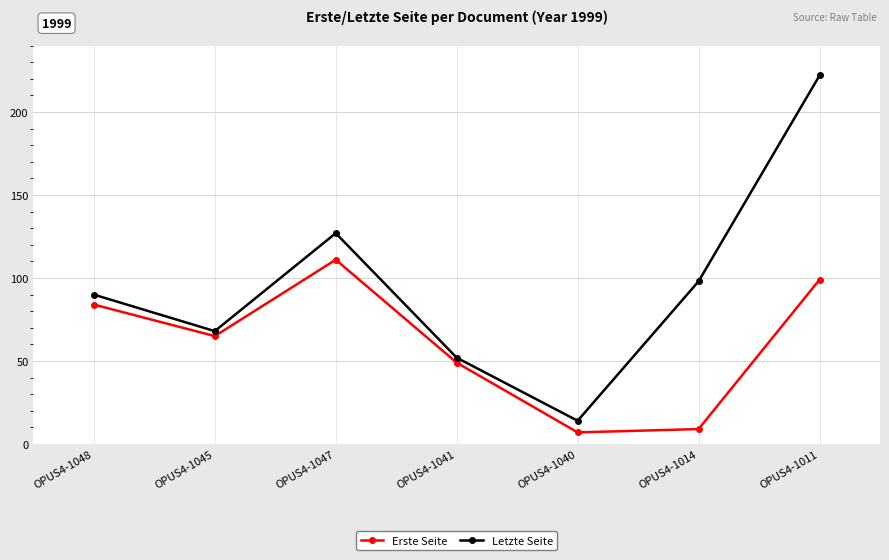

What is the label of the 7th point from the right?

OPUS4-1048